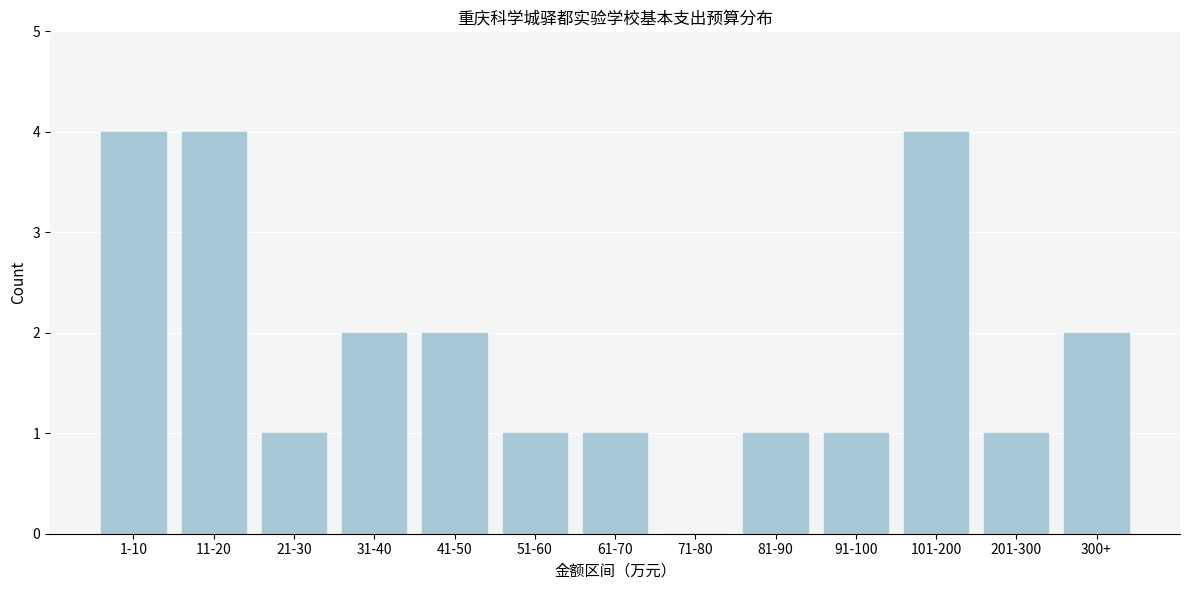

Reading left to right, what are all the values shown in this chart?

1-10=4	11-20=4	21-30=1	31-40=2	41-50=2	51-60=1	61-70=1	71-80=0	81-90=1	91-100=1	101-200=4	201-300=1	300+=2